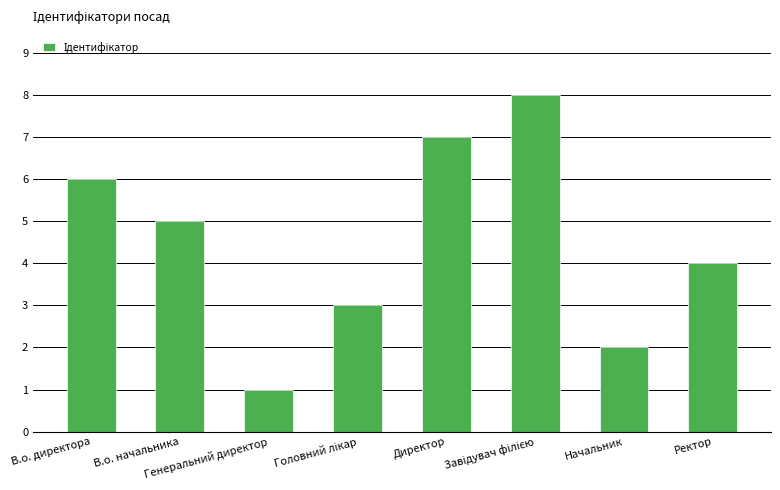

How many values are below 5?

4